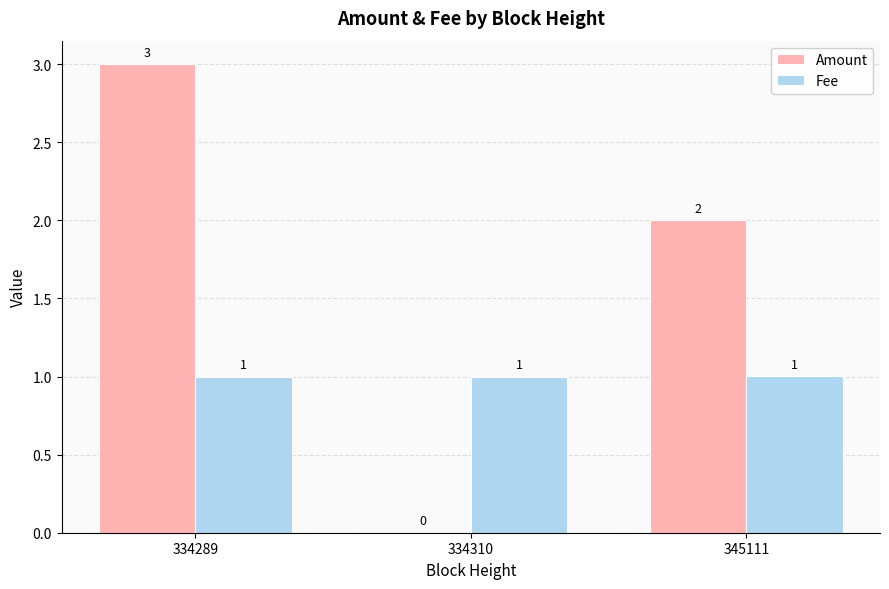

Reading left to right, extract all data points from this chart.

Amount: 334289=3.0	334310=0.0	345111=2.0
Fee: 334289=1.0	334310=1.0	345111=1.0